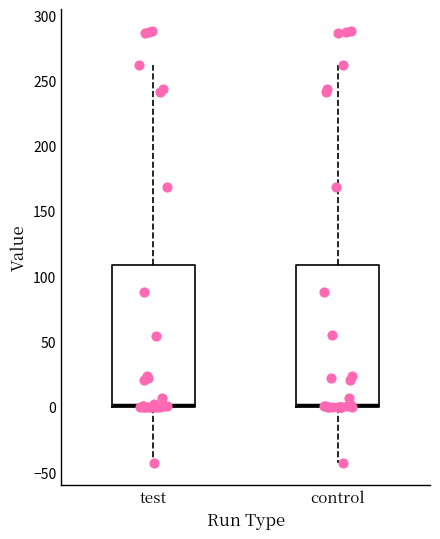

Where is the upper edge of the box for test on the y-axis? The values are not printed on the chart, so give them approximately, as read against the axis.

110